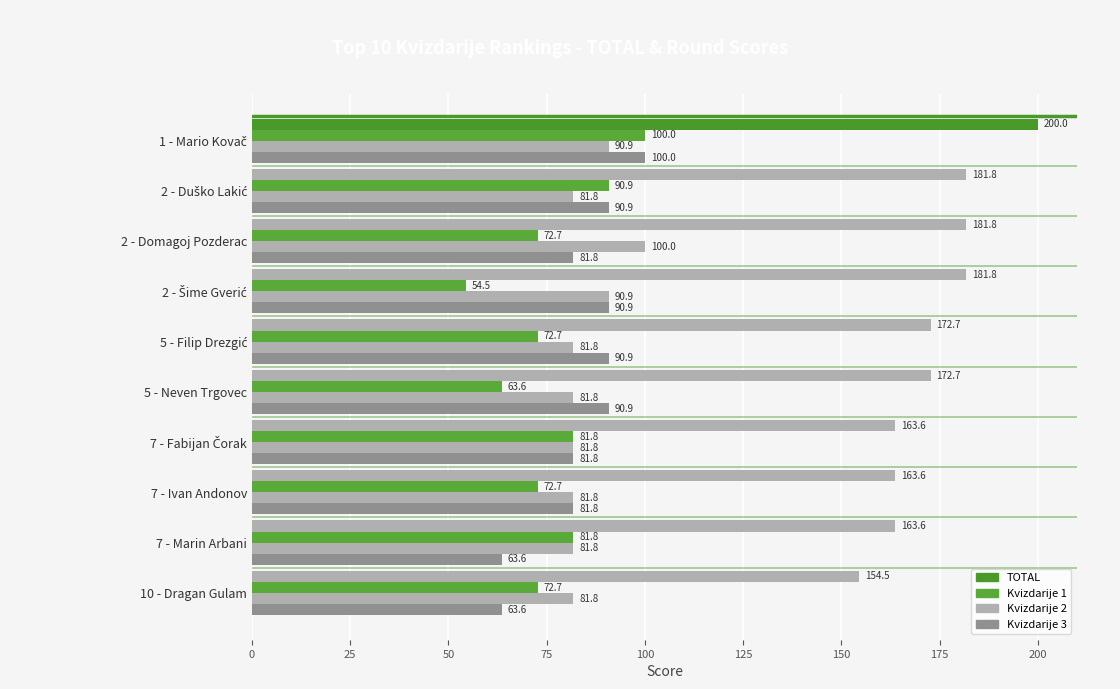

How many categories are shown in the chart?

10